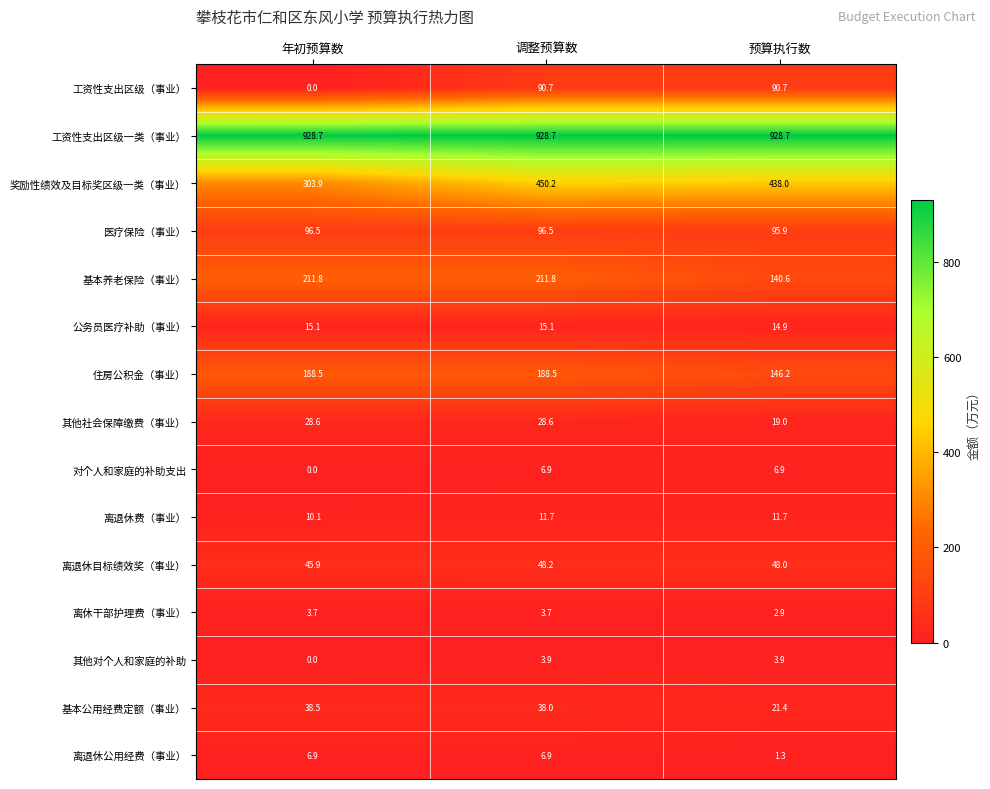

What is the average value of the 医疗保险（事业） series?

96.3